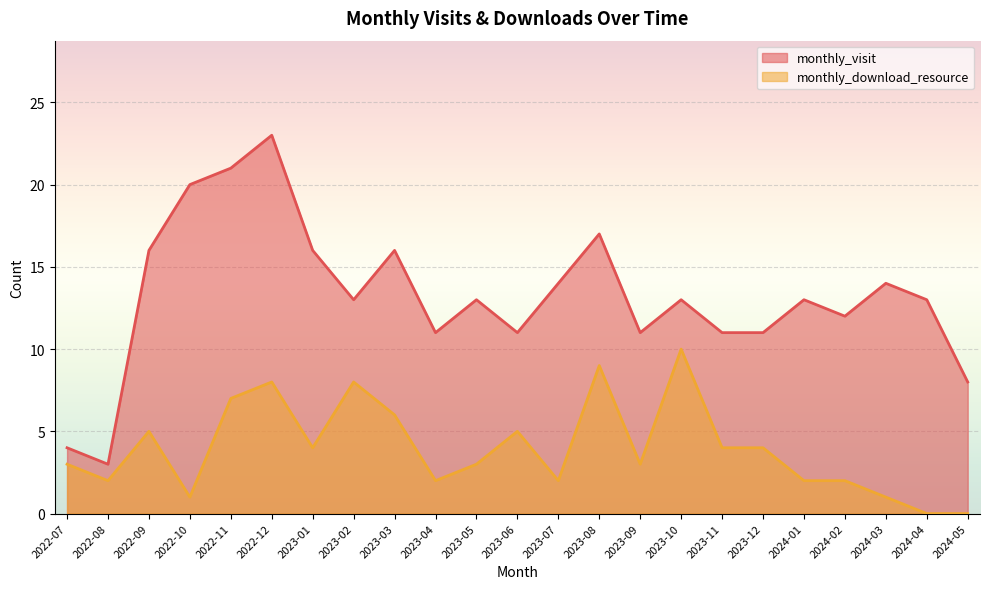

List the labels in order of monthly_visit value, smallest first.

2022-08, 2022-07, 2024-05, 2023-04, 2023-06, 2023-09, 2023-11, 2023-12, 2024-02, 2023-02, 2023-05, 2023-10, 2024-01, 2024-04, 2023-07, 2024-03, 2022-09, 2023-01, 2023-03, 2023-08, 2022-10, 2022-11, 2022-12